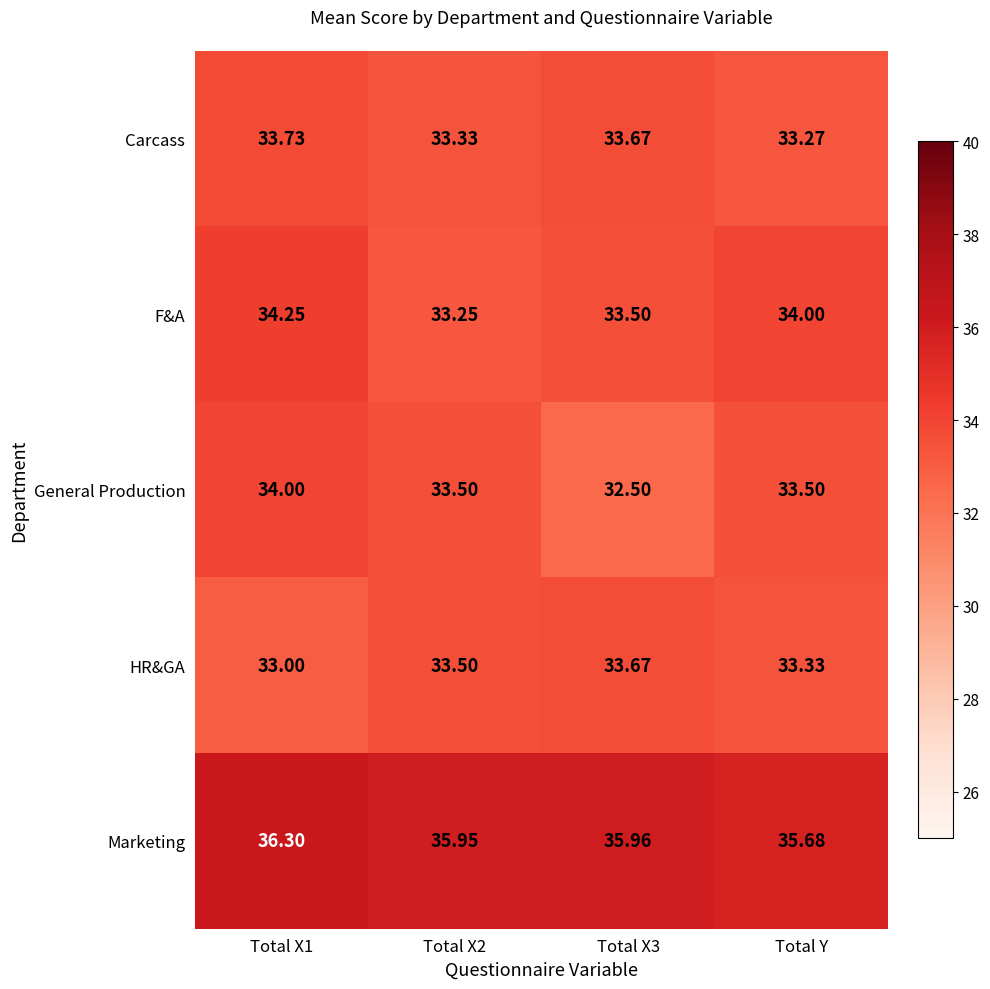

Which category has the highest value across all series?

Total X1